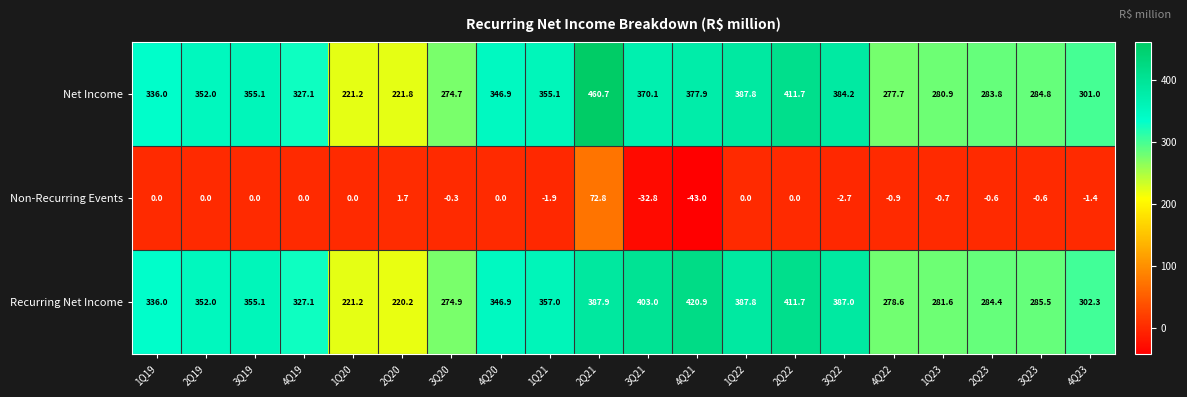

Where does the Recurring Net Income series first go above 346?

2Q19